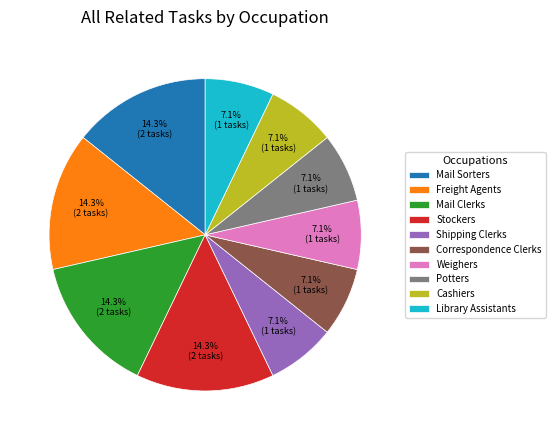

To the nearest percent, what is the difference between the largest and smallest slice percentages?

7%